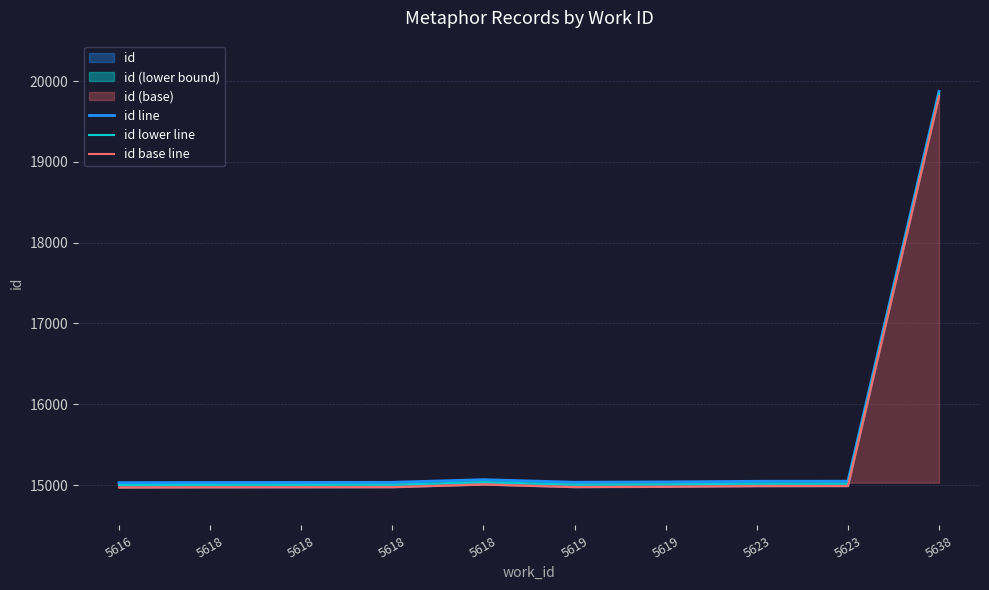

What is the value of the id base line point at the 6th from the left?

14975